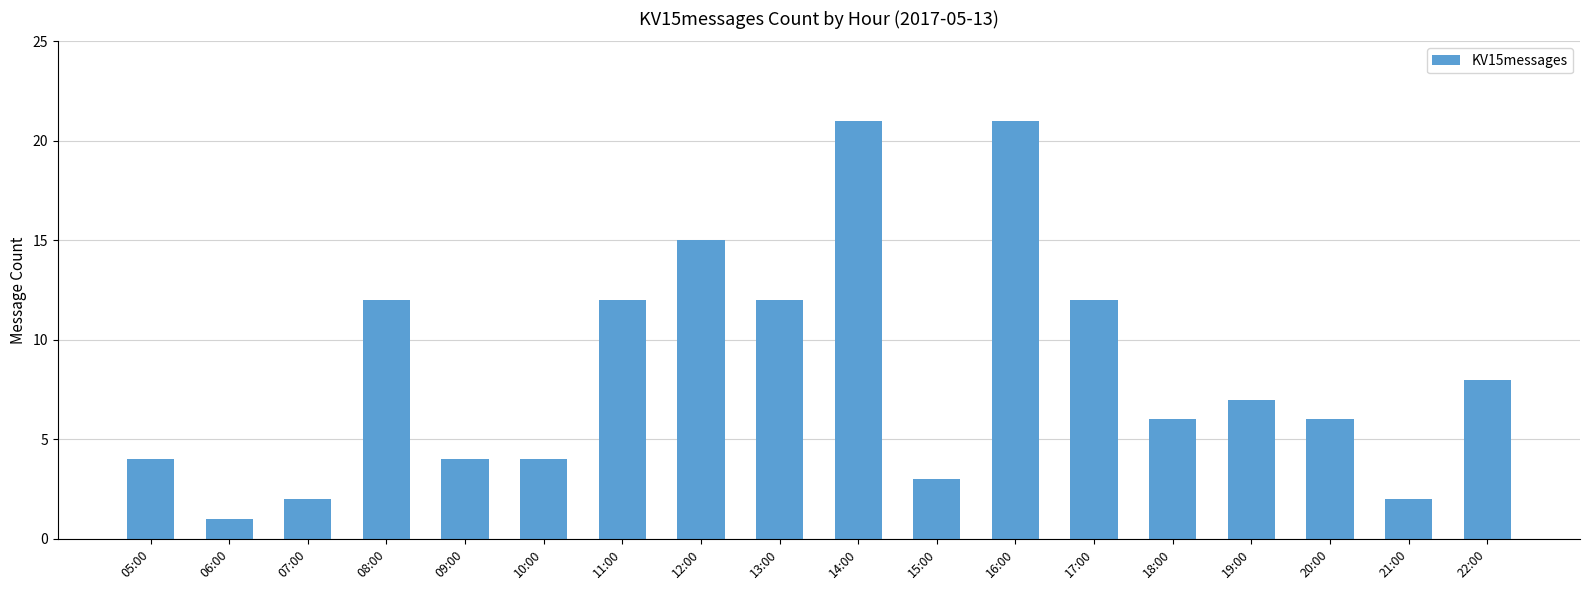

True or false: the data shows 1 at 07:00.

False